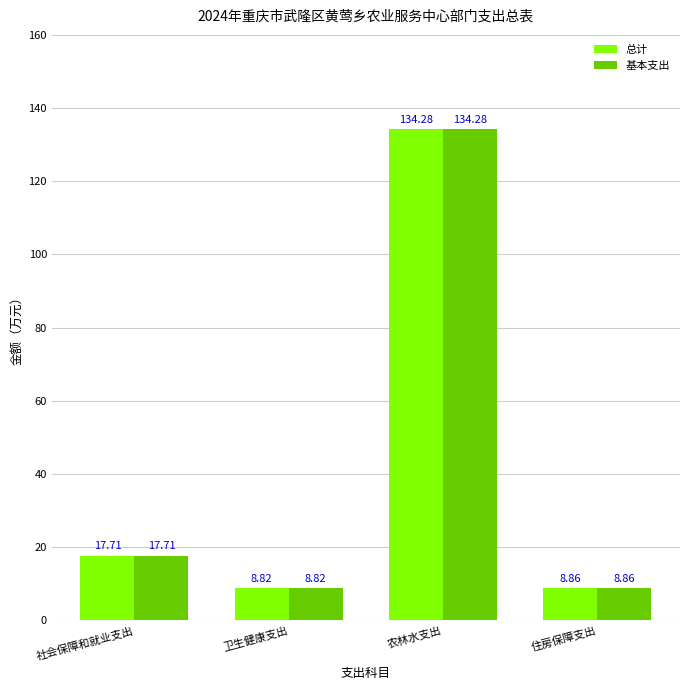

Rank the categories by 基本支出 value from lowest to highest.

卫生健康支出, 住房保障支出, 社会保障和就业支出, 农林水支出